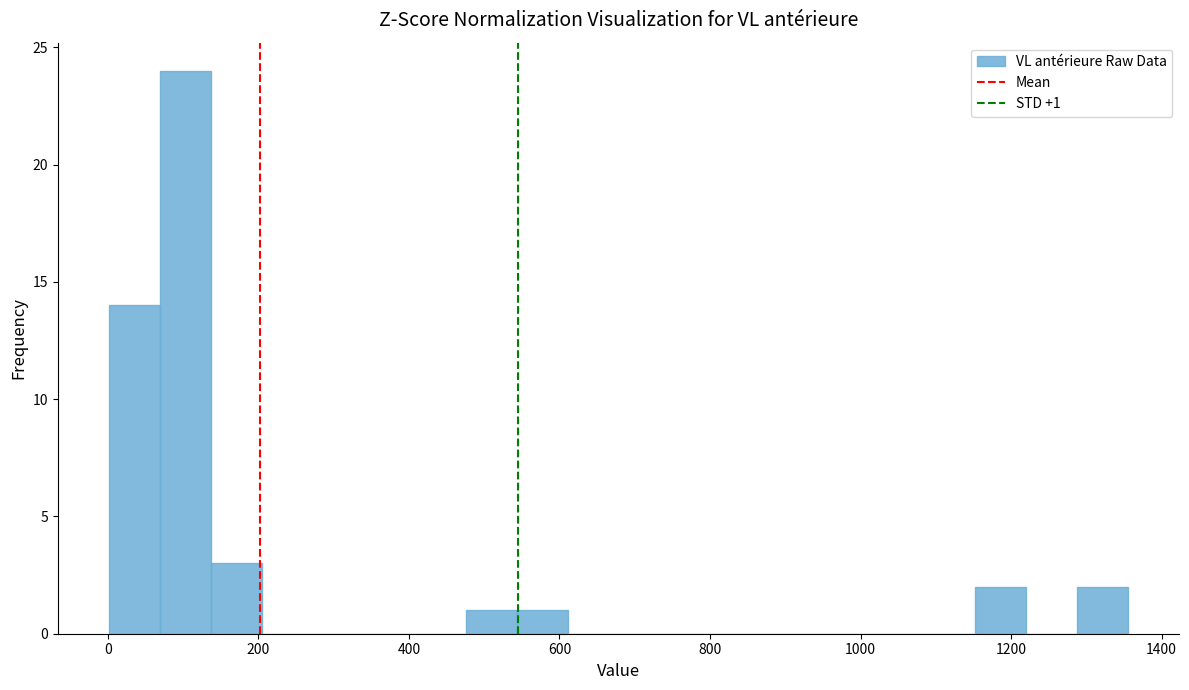

Around what value on the x-axis is the tallest bar? Give the approximate position of its centre, as read against the axis.

100